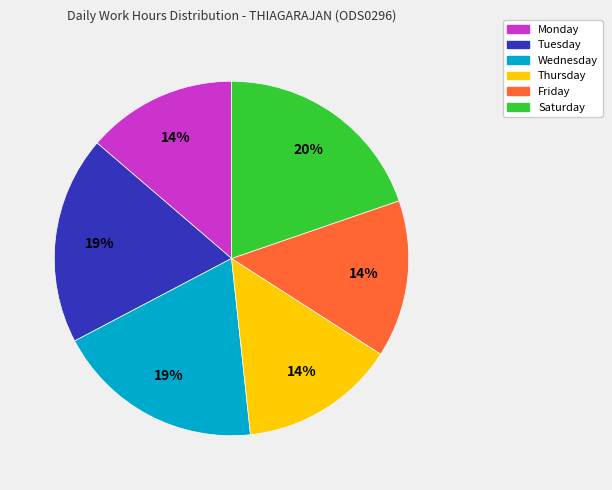

Does any single category account for the majority?

No